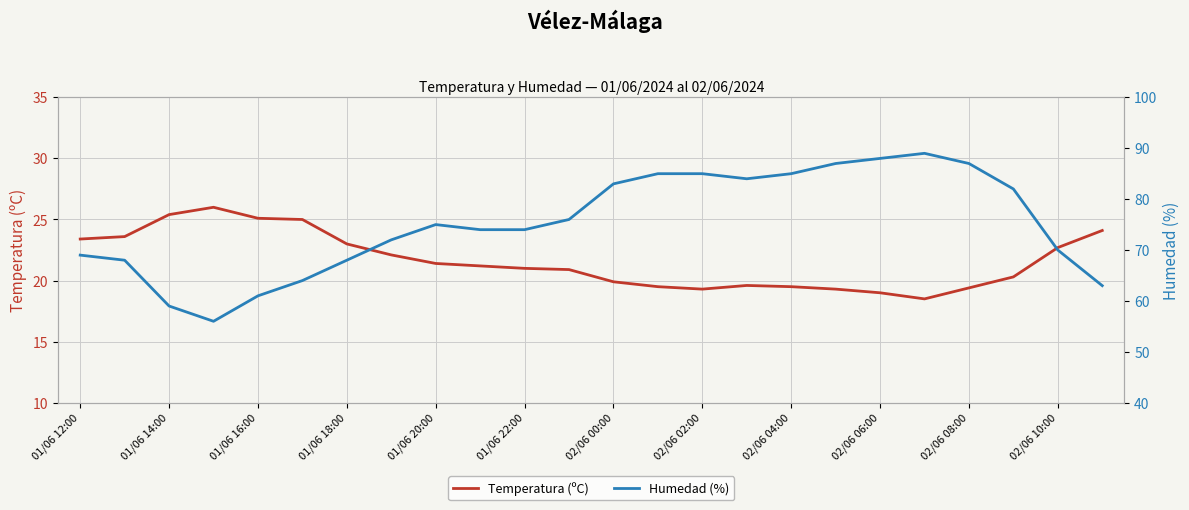

At which category is the sum across all series the highest?

19